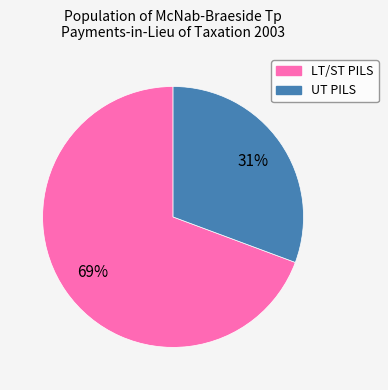

Is there any slice that represents more than half of the pie?

Yes